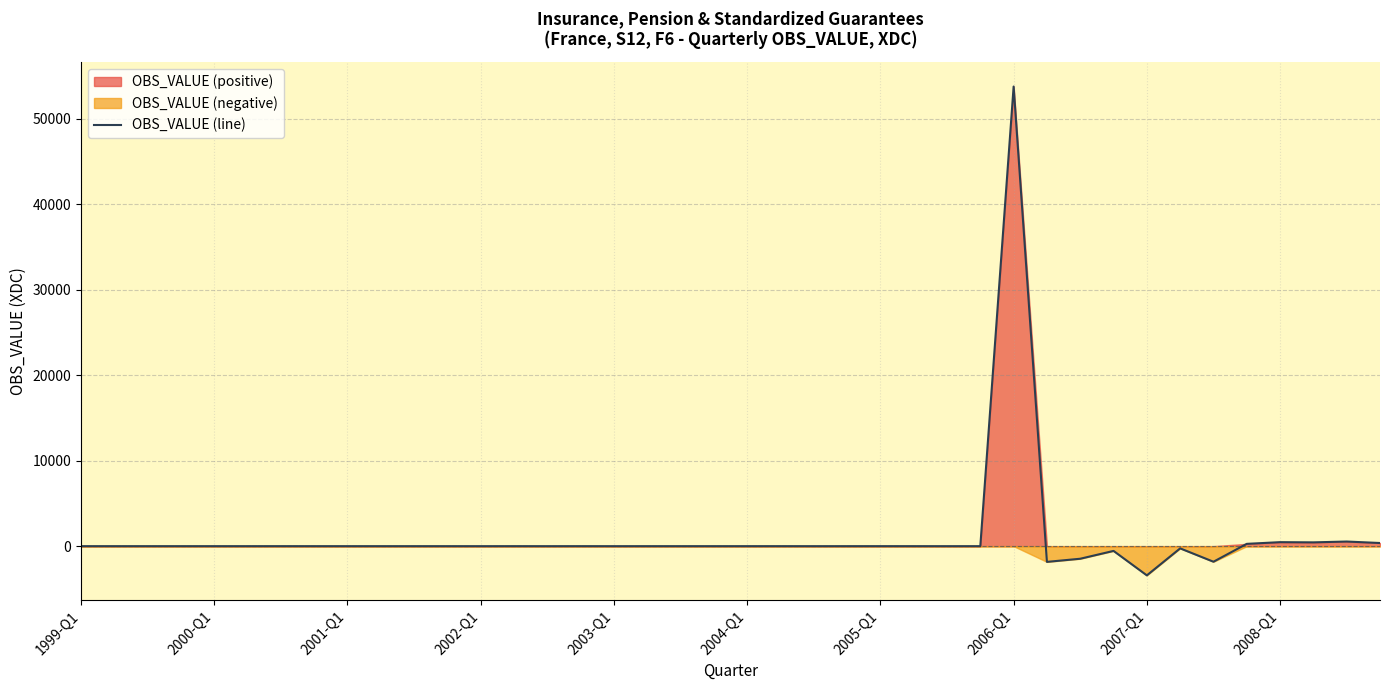

Which category has the lowest value in the OBS_VALUE (line) series?

2007-Q1